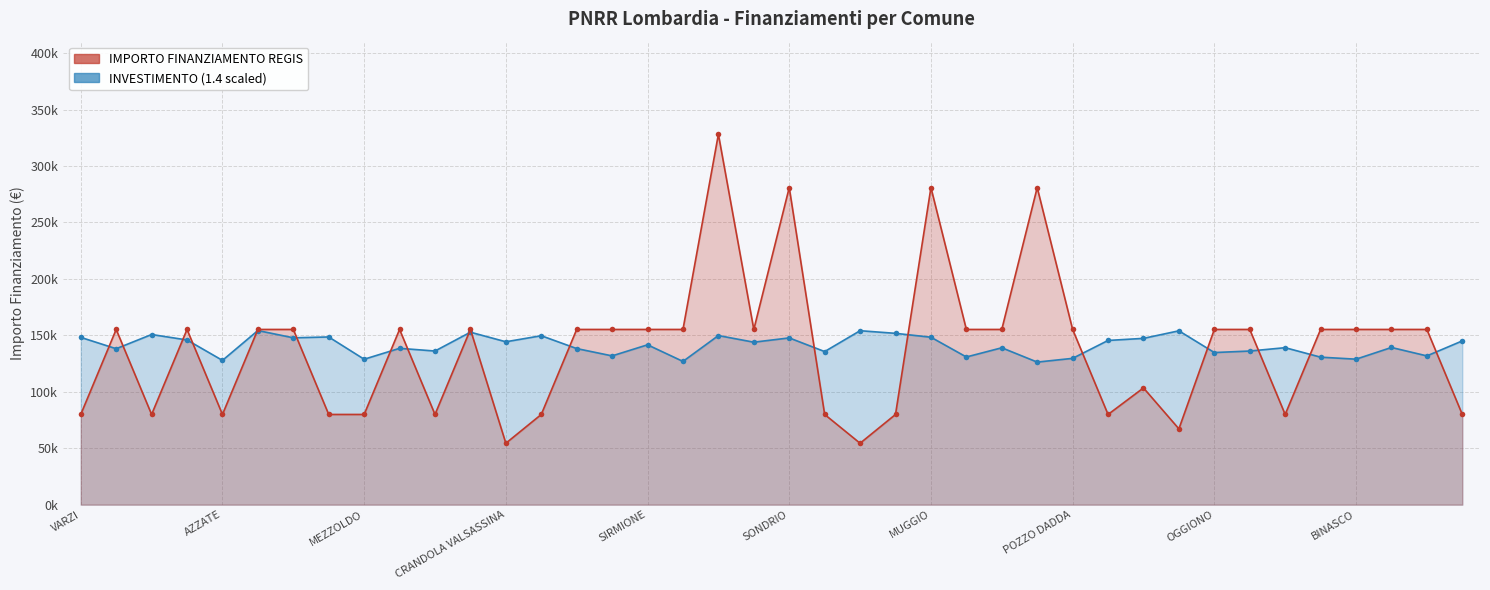

What is the maximum value for INVESTIMENTO (x1e5 scaled)?

154268.7